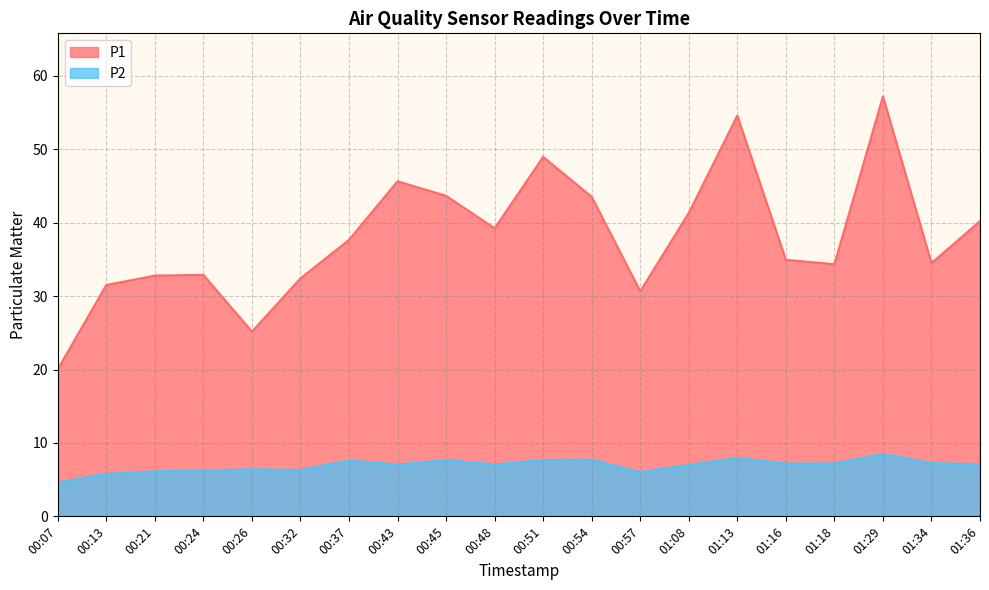

At which category is the sum across all series the highest?

01:29